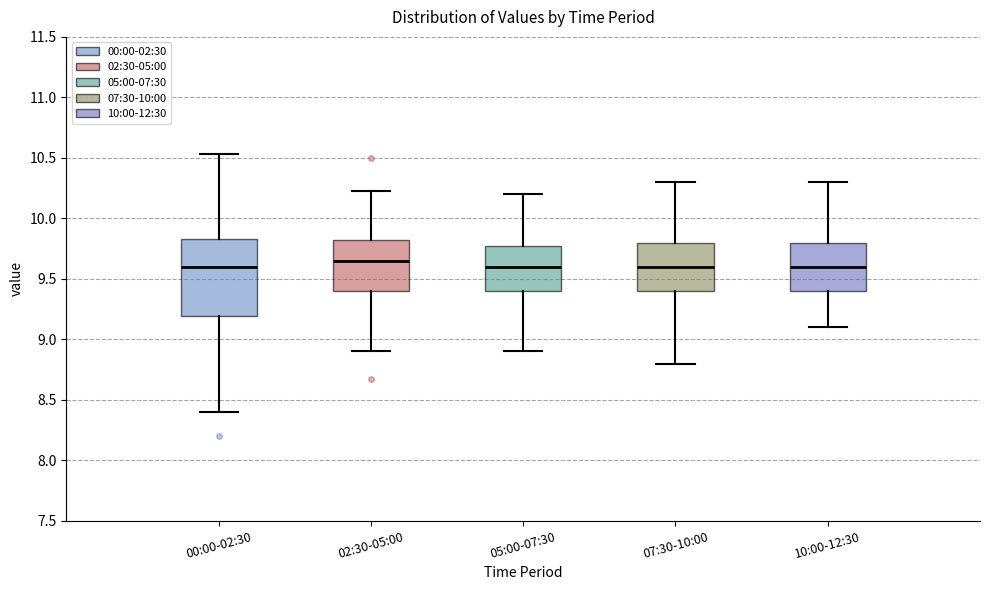

Where is the lower edge of the box for 10:00-12:30 on the y-axis? The values are not printed on the chart, so give them approximately, as read against the axis.

9.40